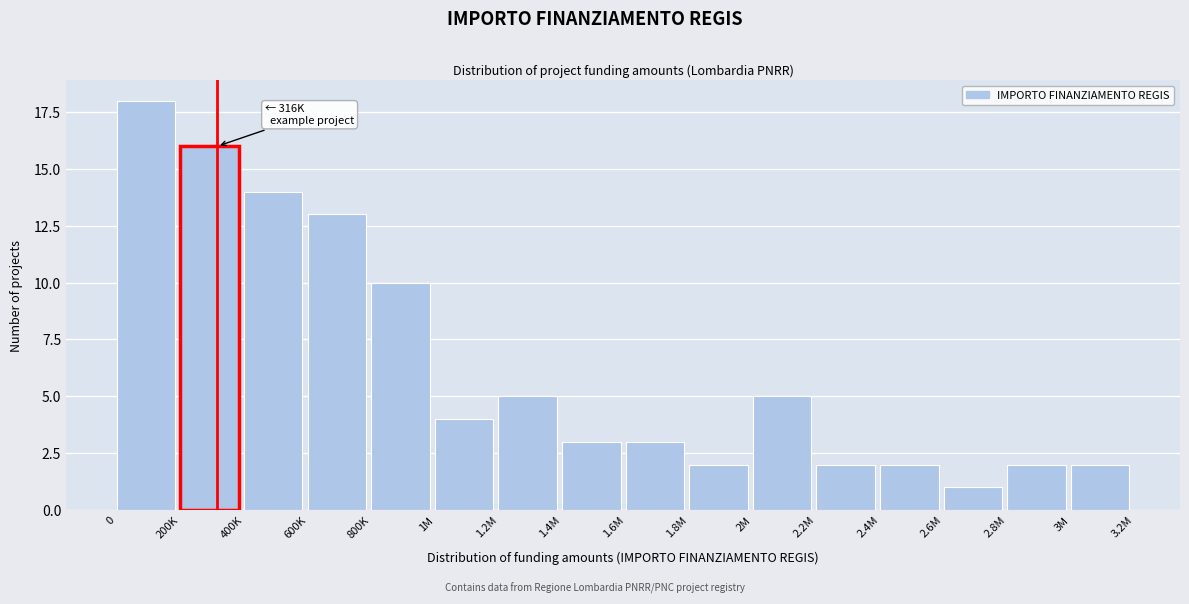

Reading right to left, transcribe all the data shown in this chart.

2	2	1	2	2	5	2	3	3	5	4	10	13	14	16	18